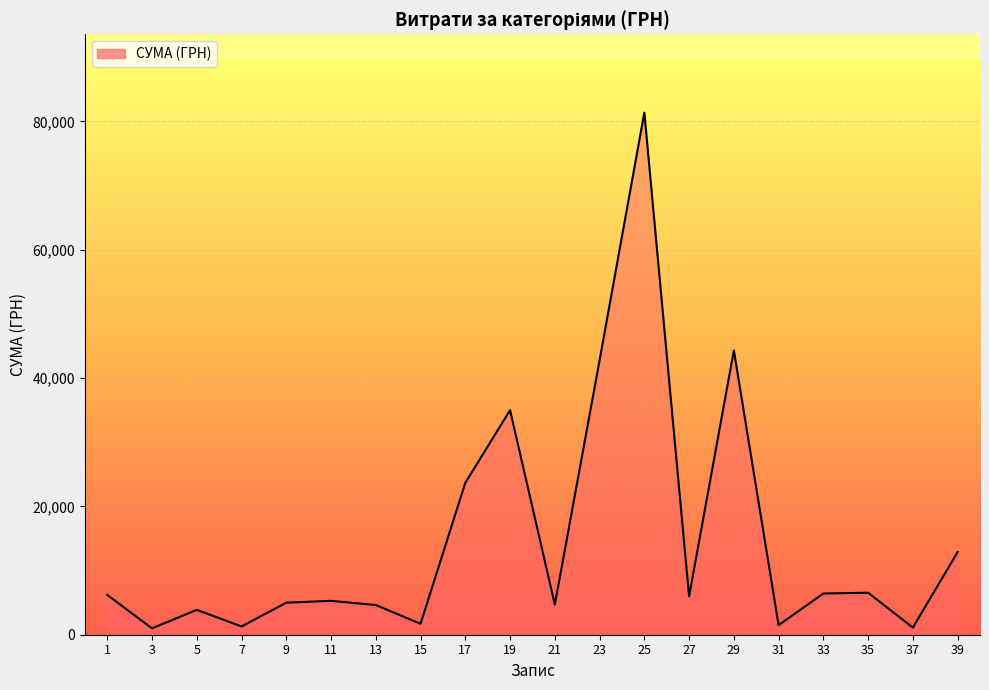

What is the smallest value displayed?

990.0